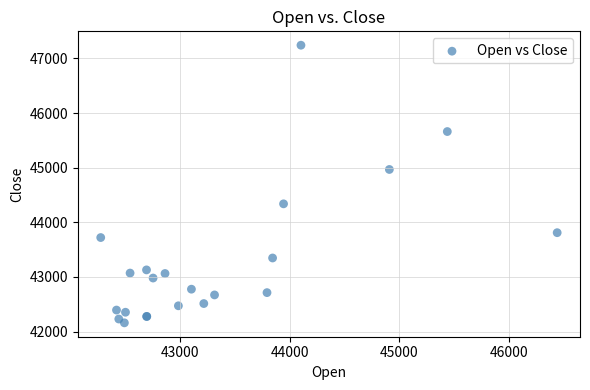

What Y value in the scatter plot is closest to 44701?

44968